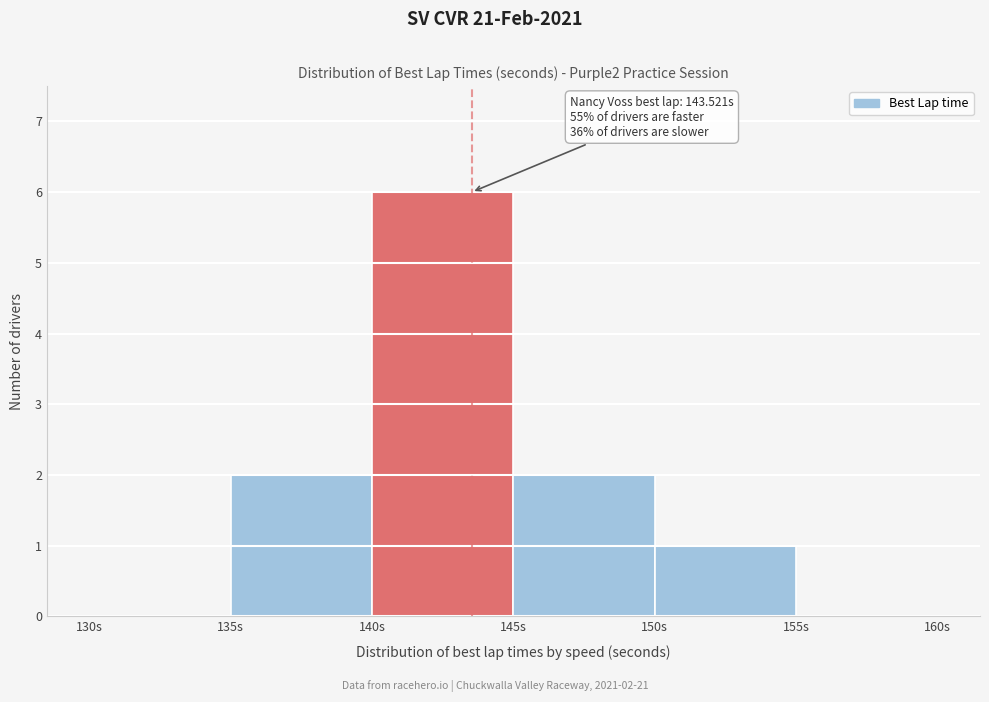

Which range on the x-axis has the tallest bar?

140 to 145